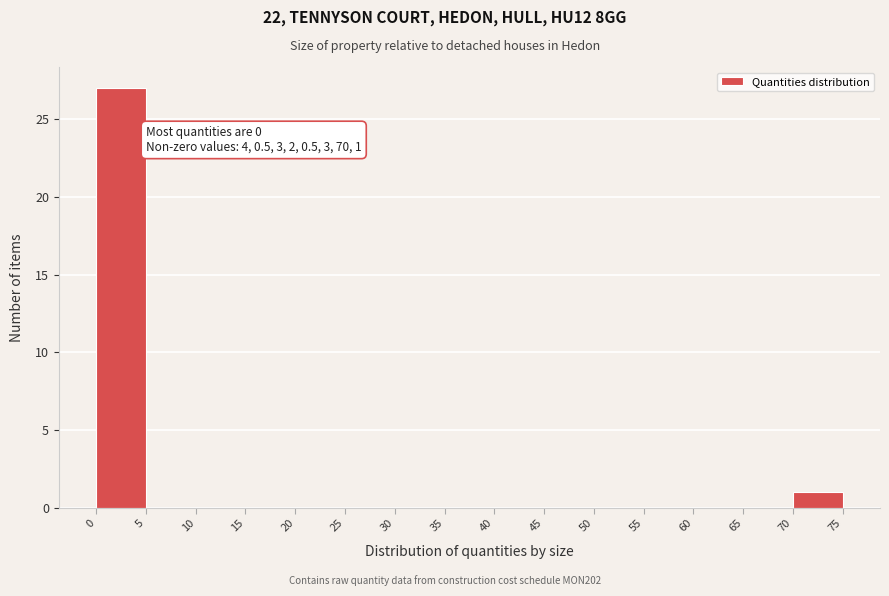

Over which range of the x-axis is the bar tallest?

0 to 5